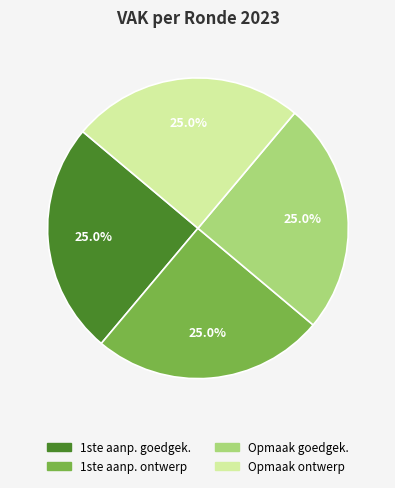

How many slices are in this pie chart?

4